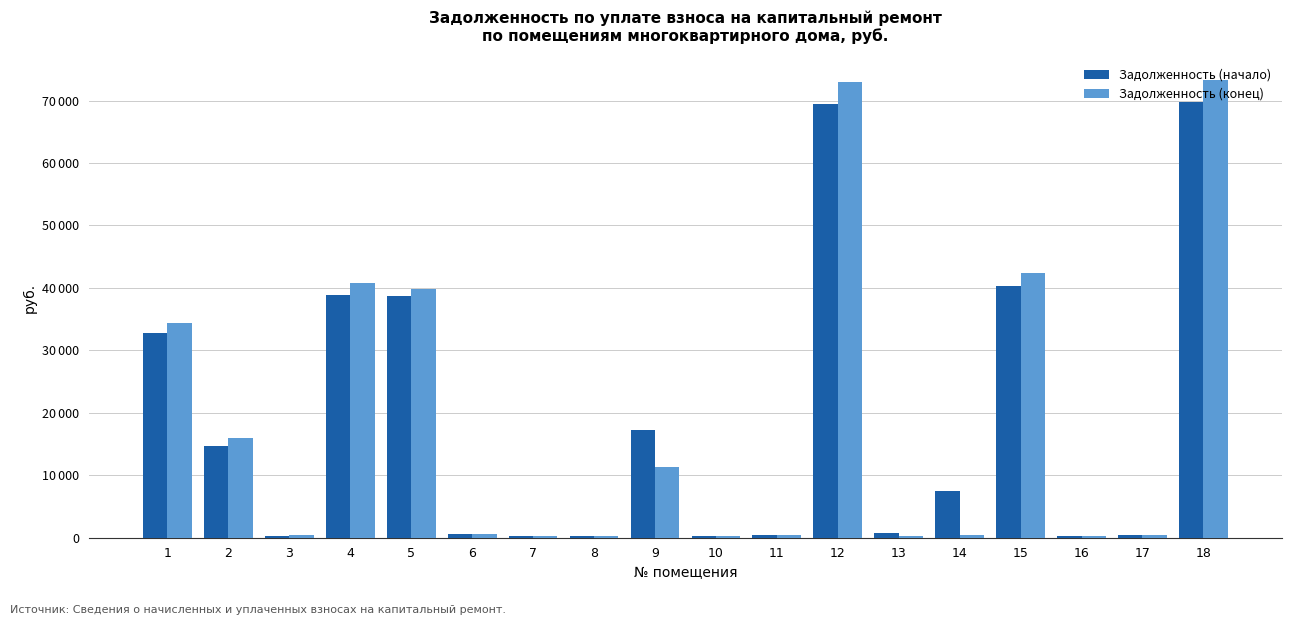

Which category has the lowest value across all series?

7